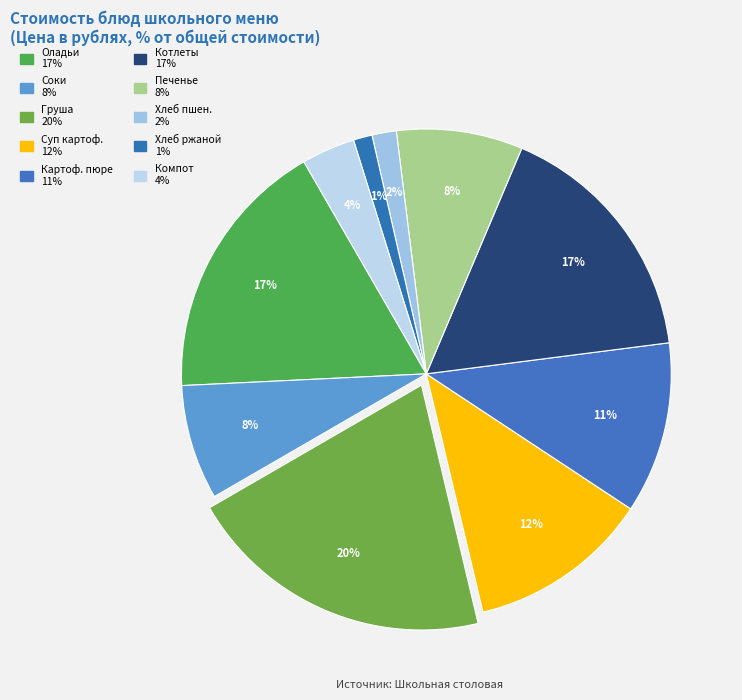

How many segments does this pie chart have?

10